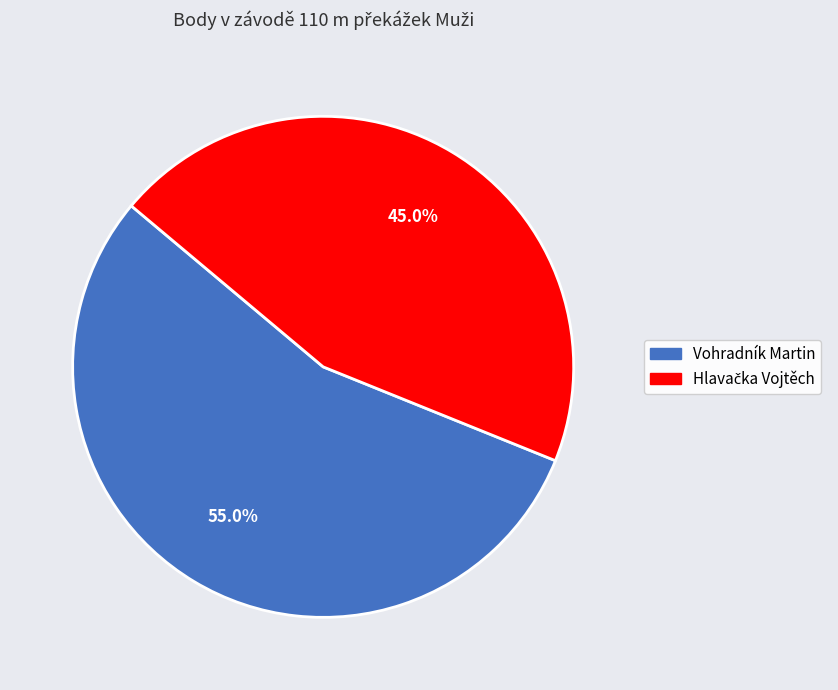

What percentage is NOT represented by Vohradník Martin?

45.0%